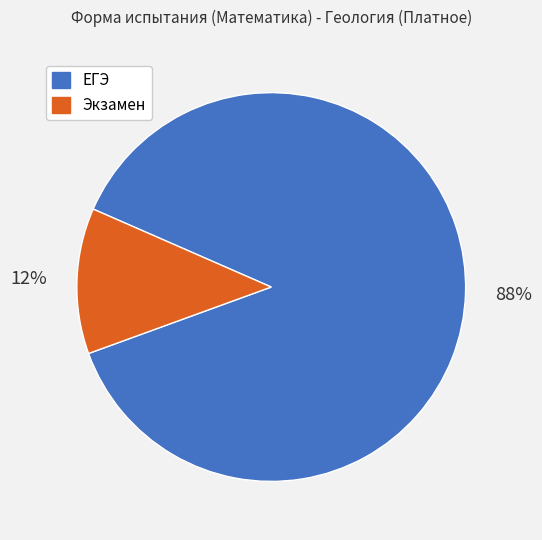

The ЕГЭ slice represents 78% of the pie. True or false?

False